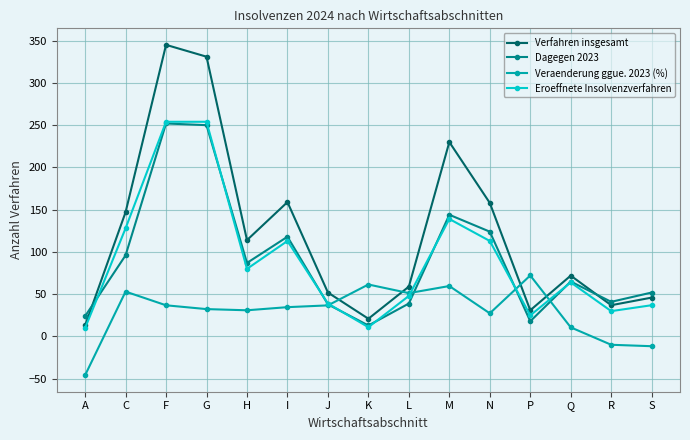

Does the chart display data point markers on the line(s)?

Yes